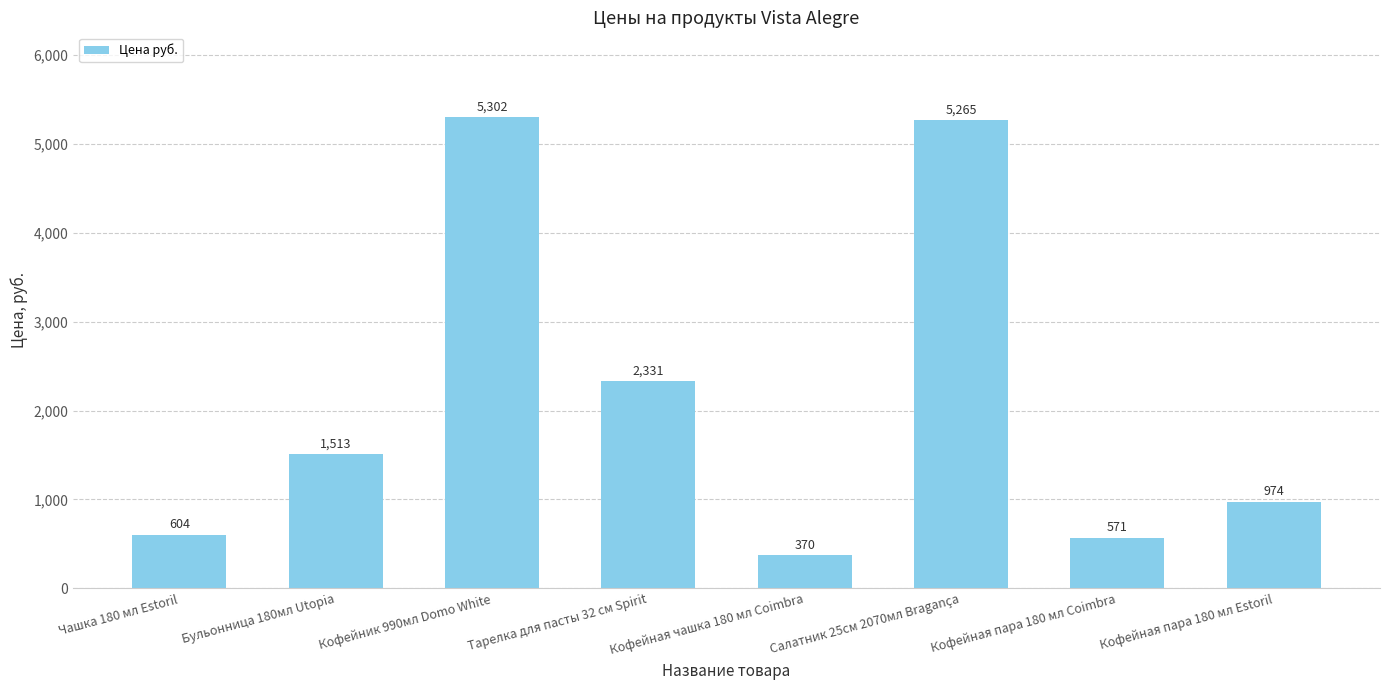

What is the smallest value displayed?

370